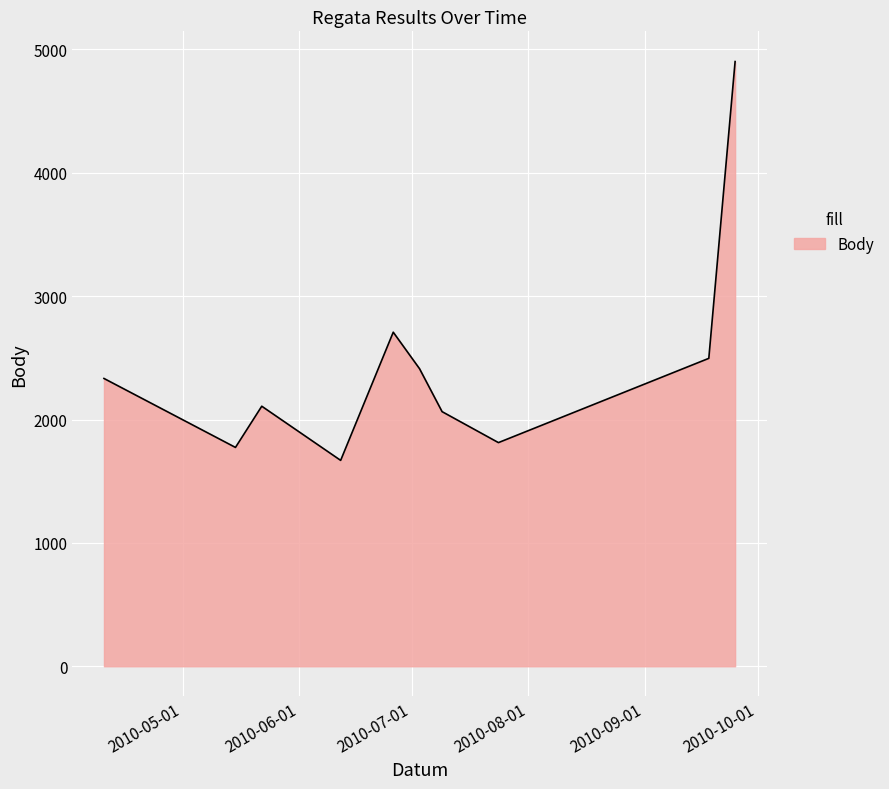

What is the minimum value shown in the chart?

1669